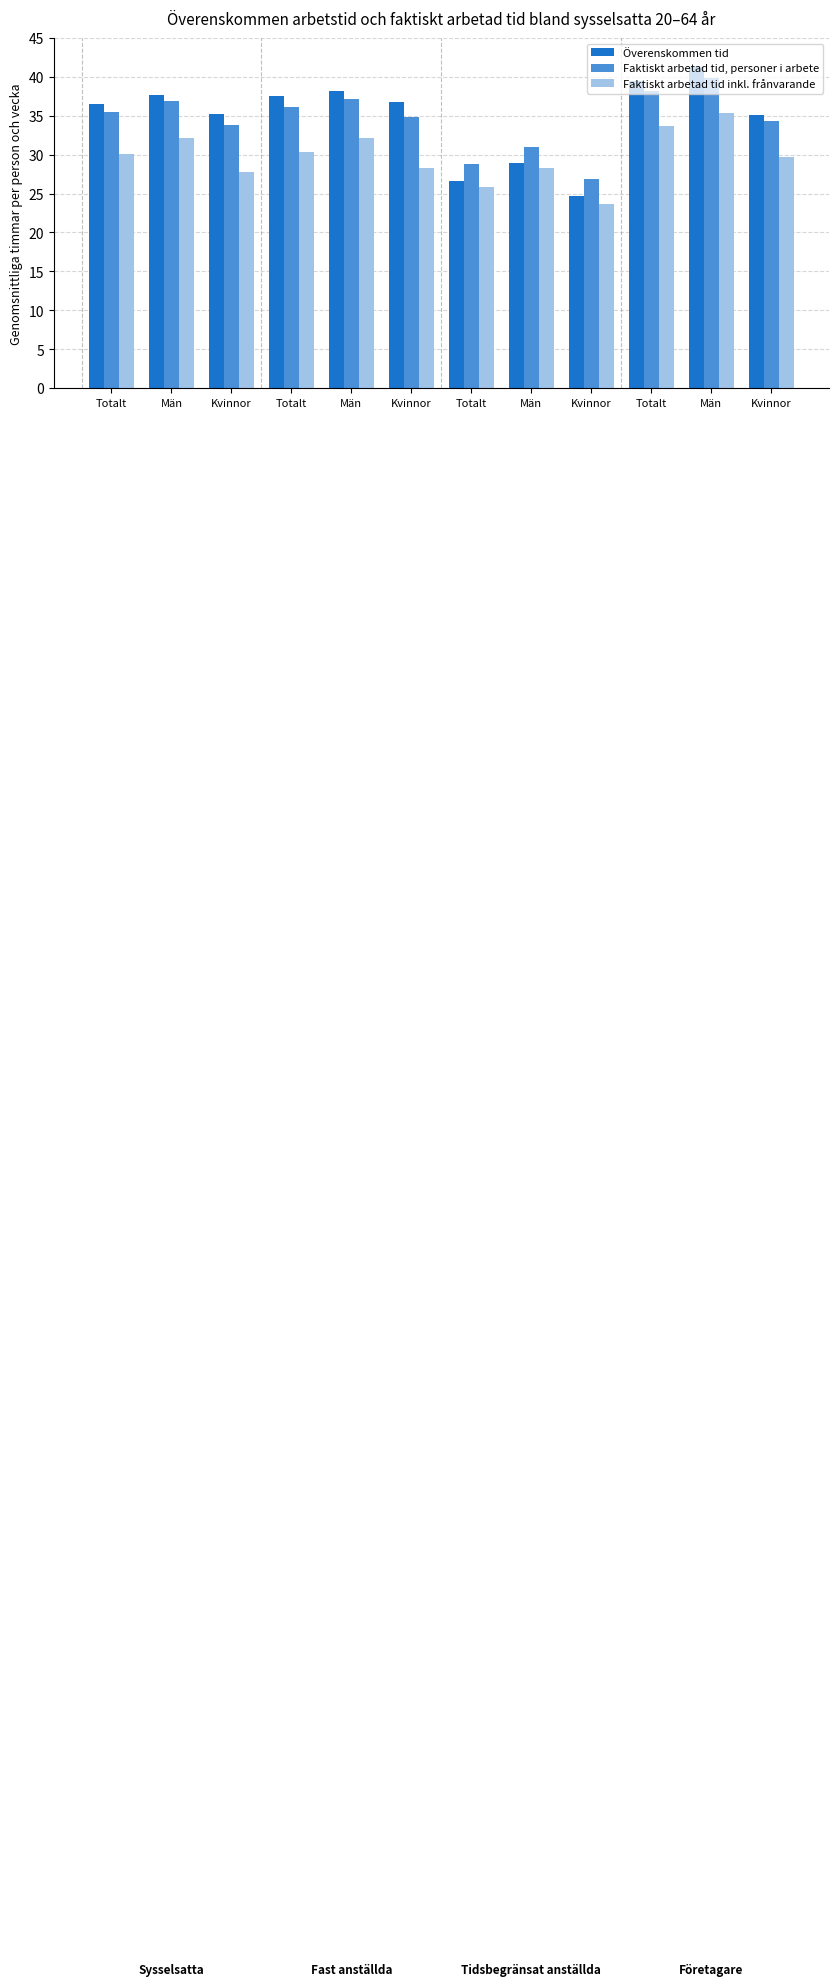

What is the average value of the Faktiskt arbetad tid, personer i arbete series?

34.4